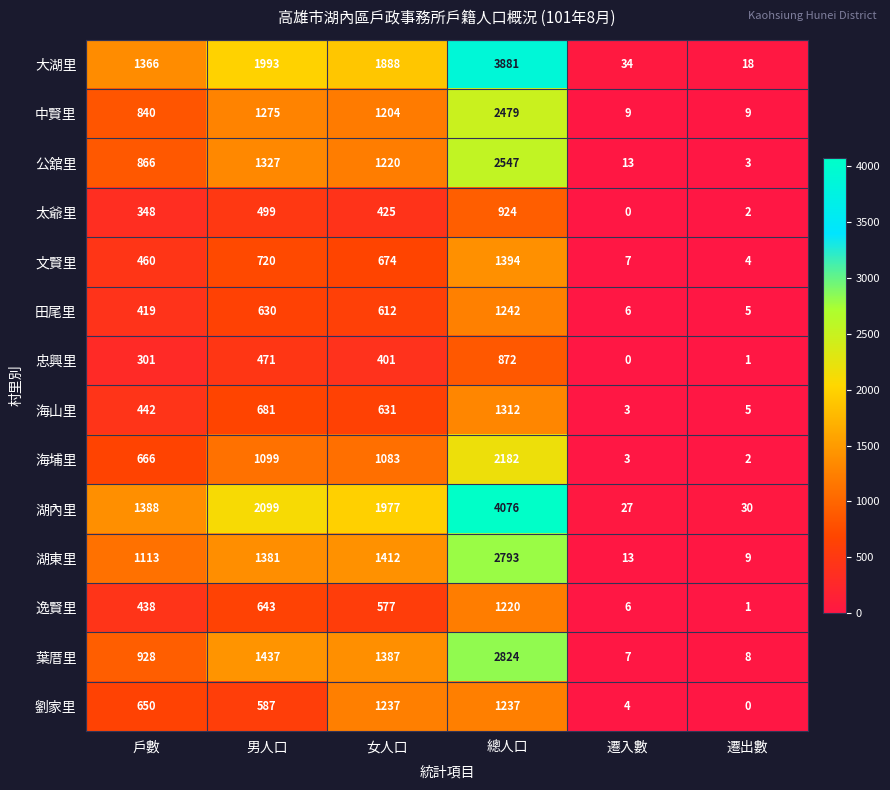

How many distinct data groups are displayed?

14